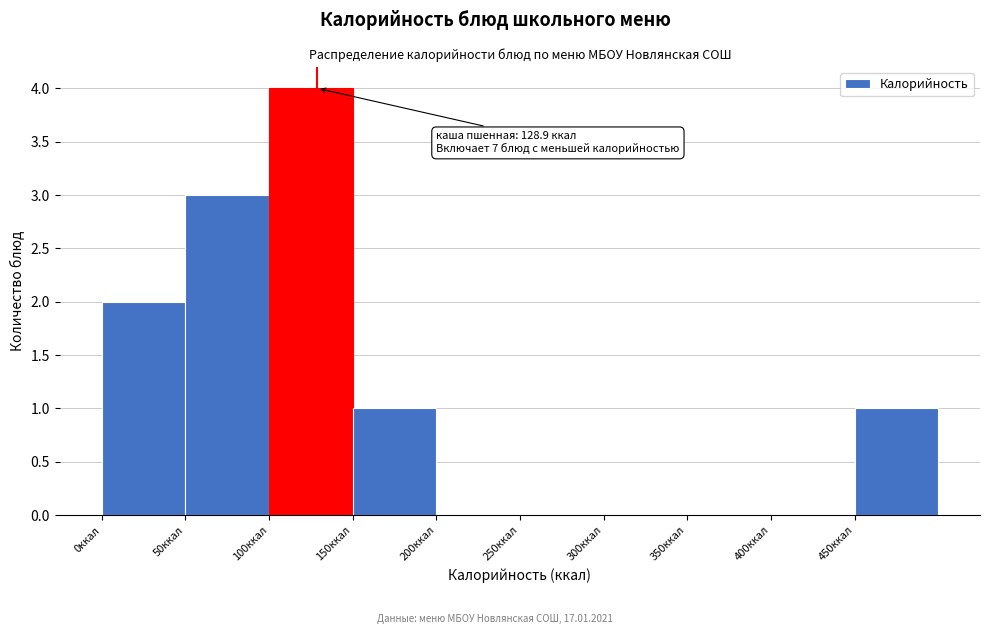

Over which range of the x-axis is the bar tallest?

100 to 150